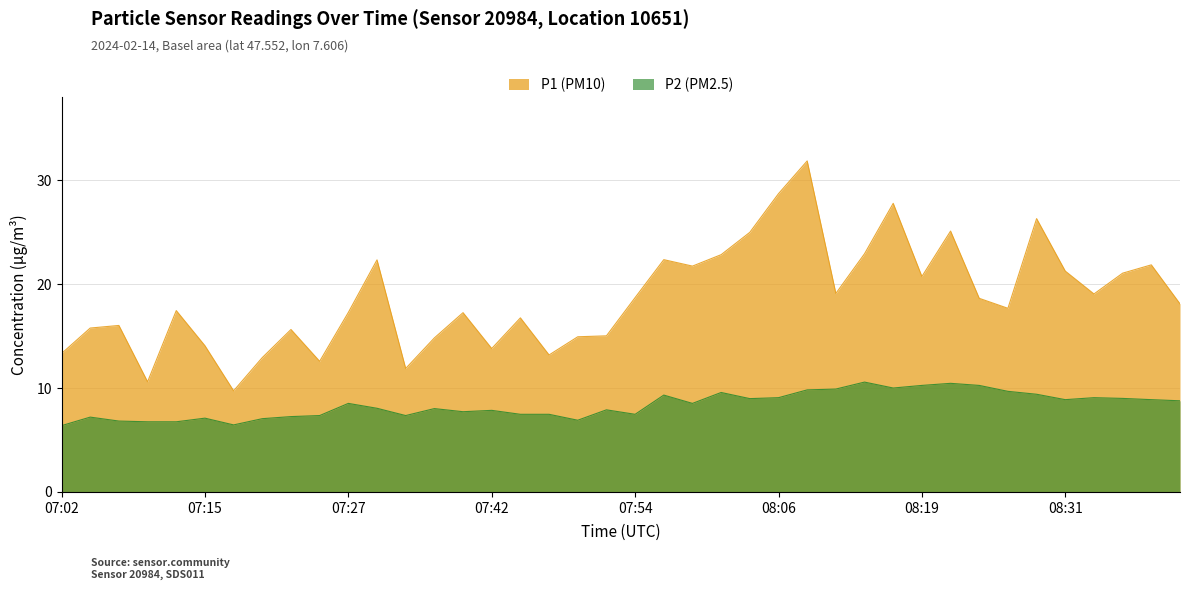

True or false: P1 (PM10) has a value of 34.5 at 08:36.

False